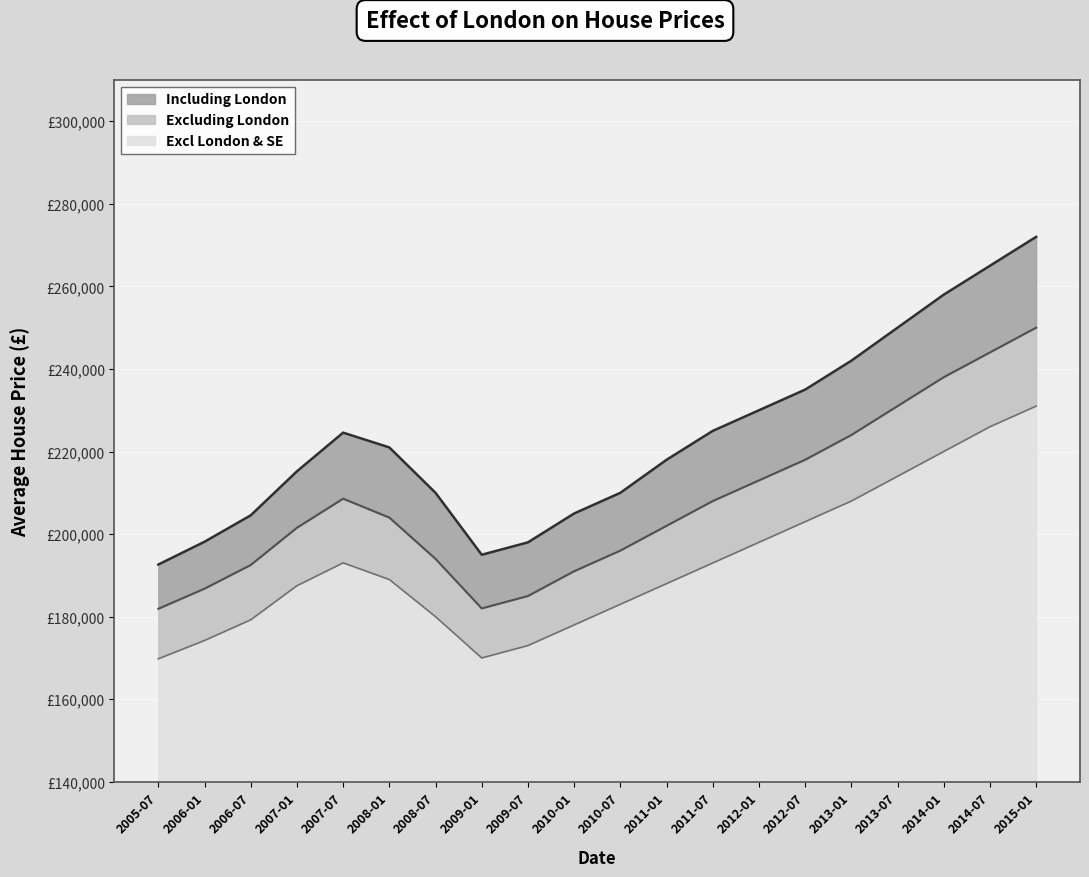

True or false: Excluding London has more than 0 interior local peaks.

True